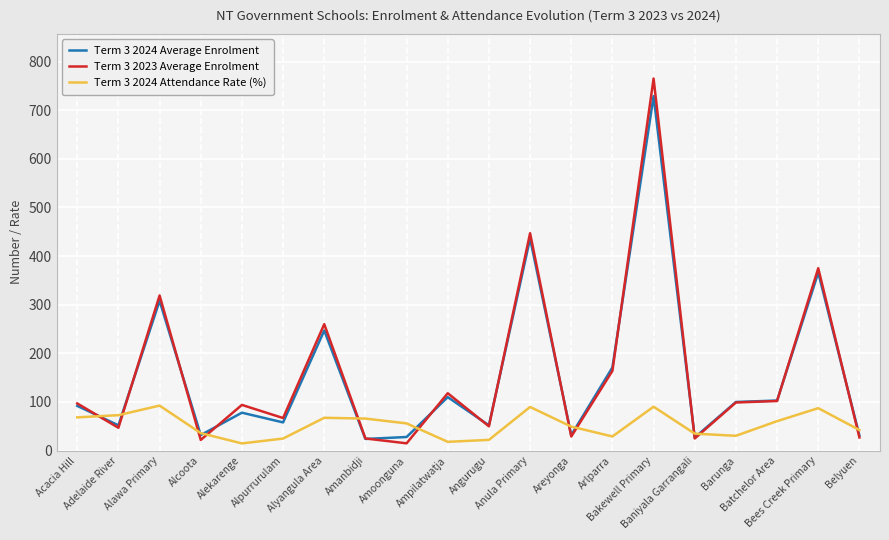

Is it true that Term 3 2024 Attendance Rate (%) equals 152.8 at Bees Creek Primary?

False